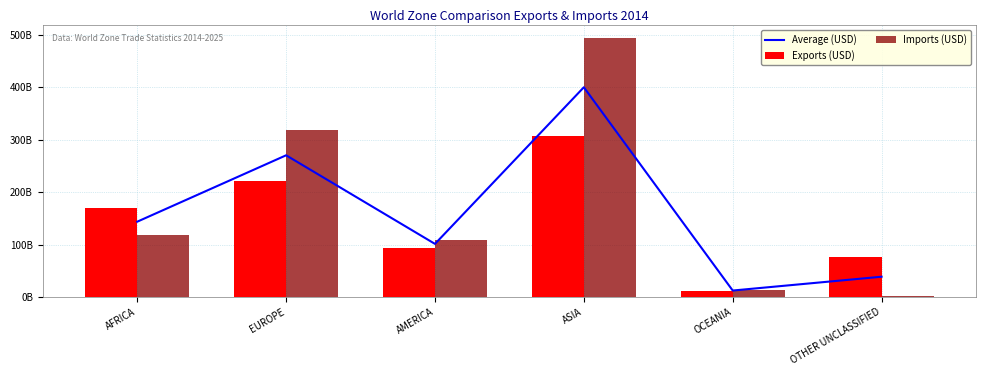

Between ASIA and AMERICA, which is larger?

ASIA